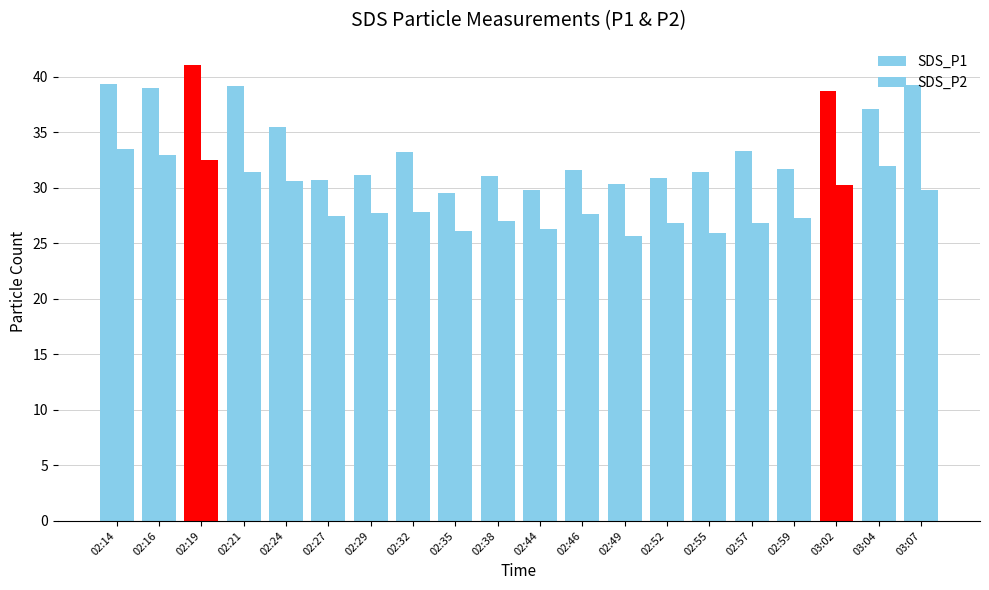

Are the bars horizontal?

No